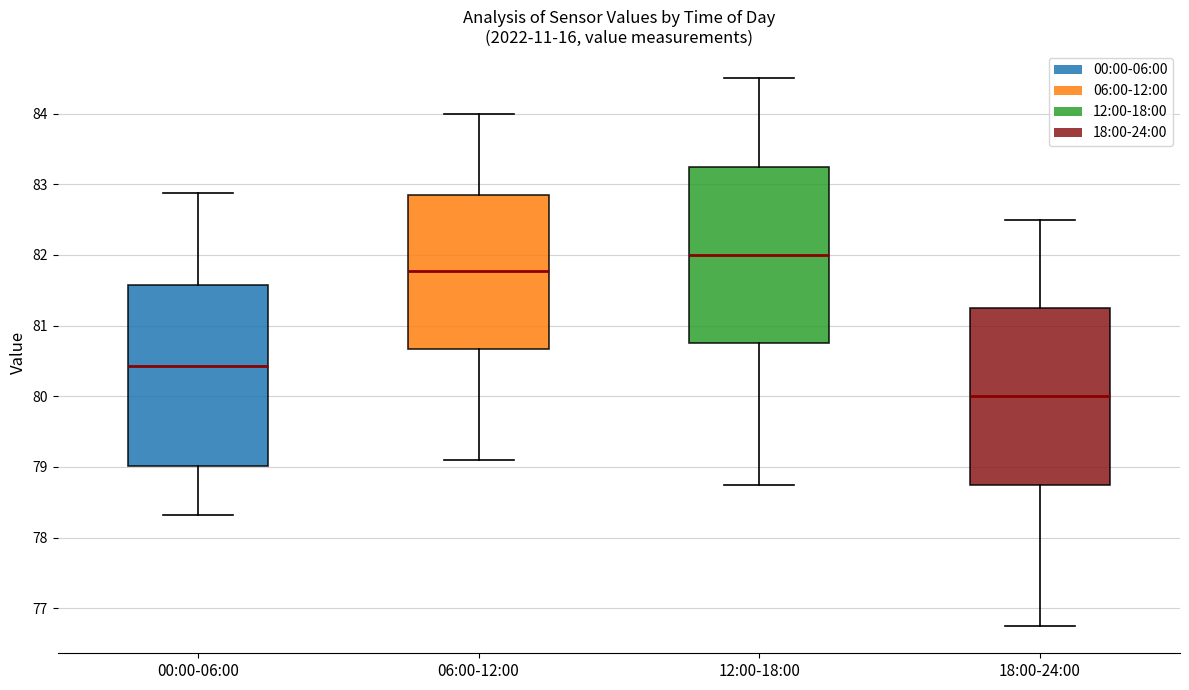

Which box has the lowest median line?

18:00-24:00